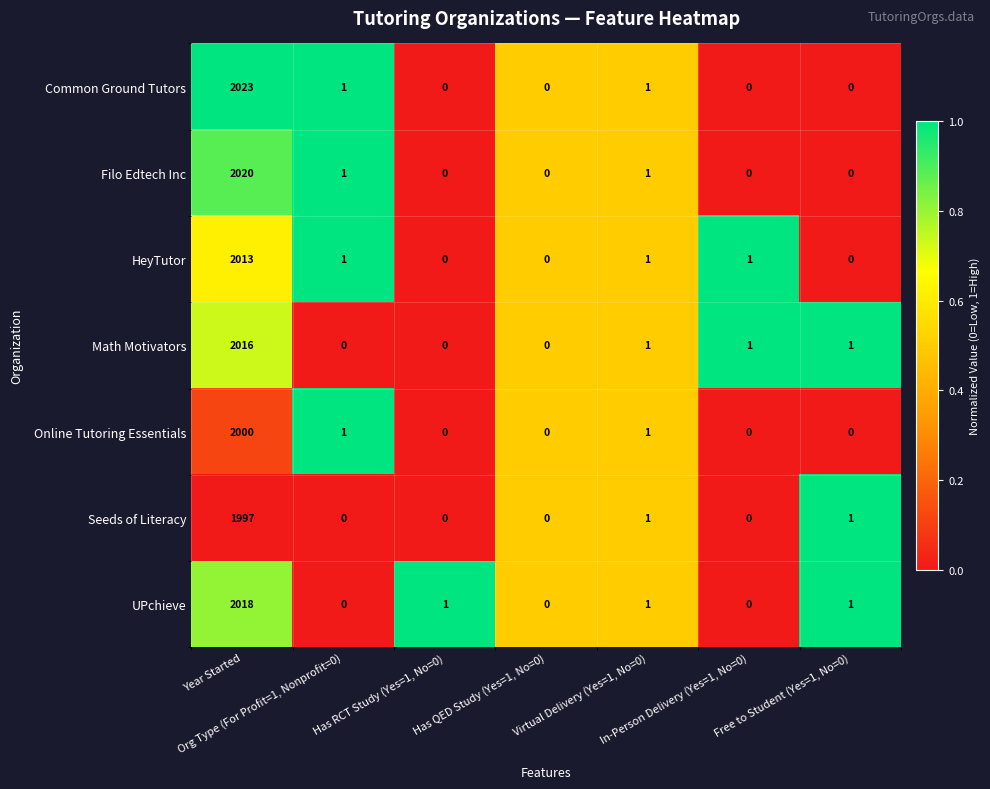

Which series has the largest total across all categories?

Common Ground Tutors